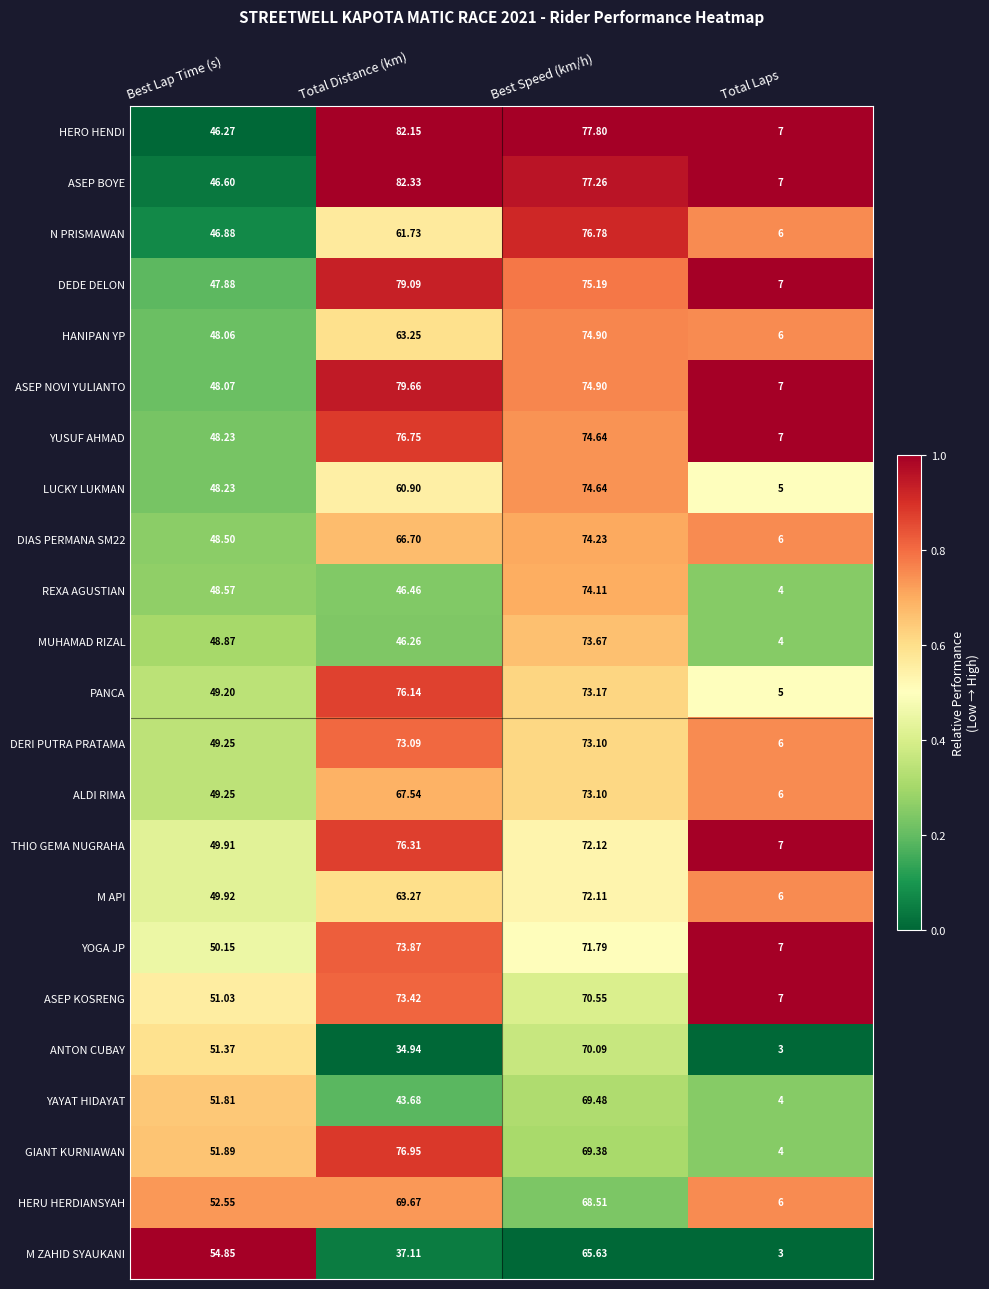

Which series has the largest range (max minus min)?

ASEP BOYE